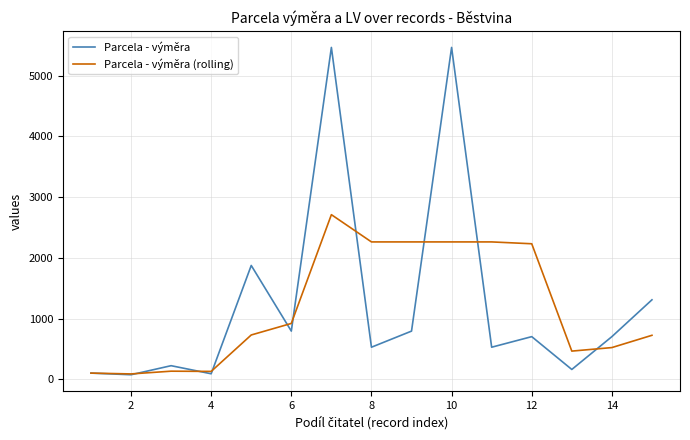

What is the greatest value displayed?

5462.0